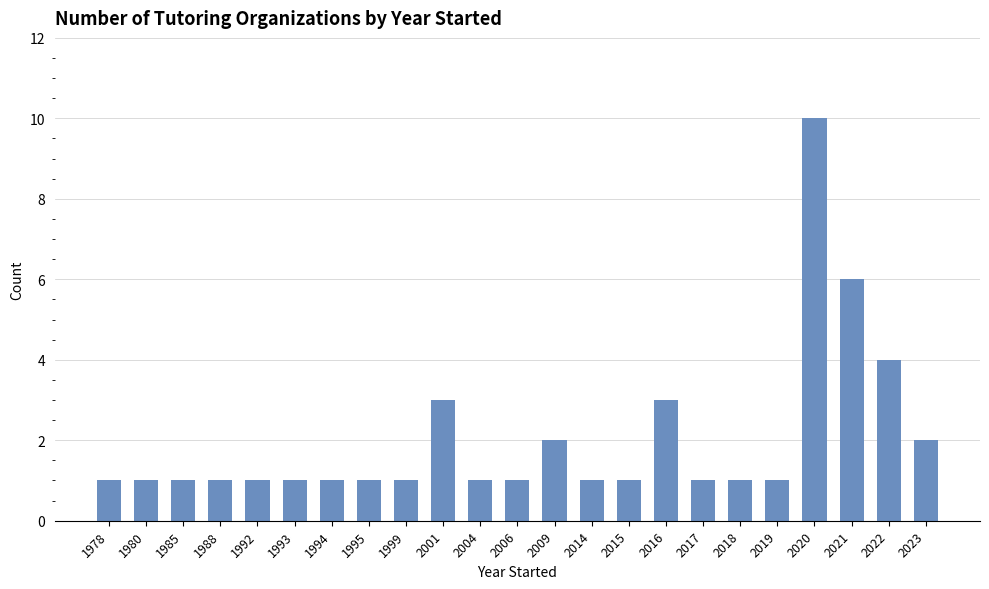

What is the ratio of the value at 1993 to the value at 1988?

1.0